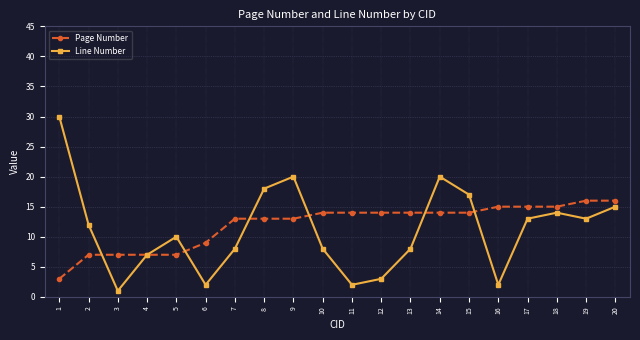

At how many categories does at least one series exceed 19?

3